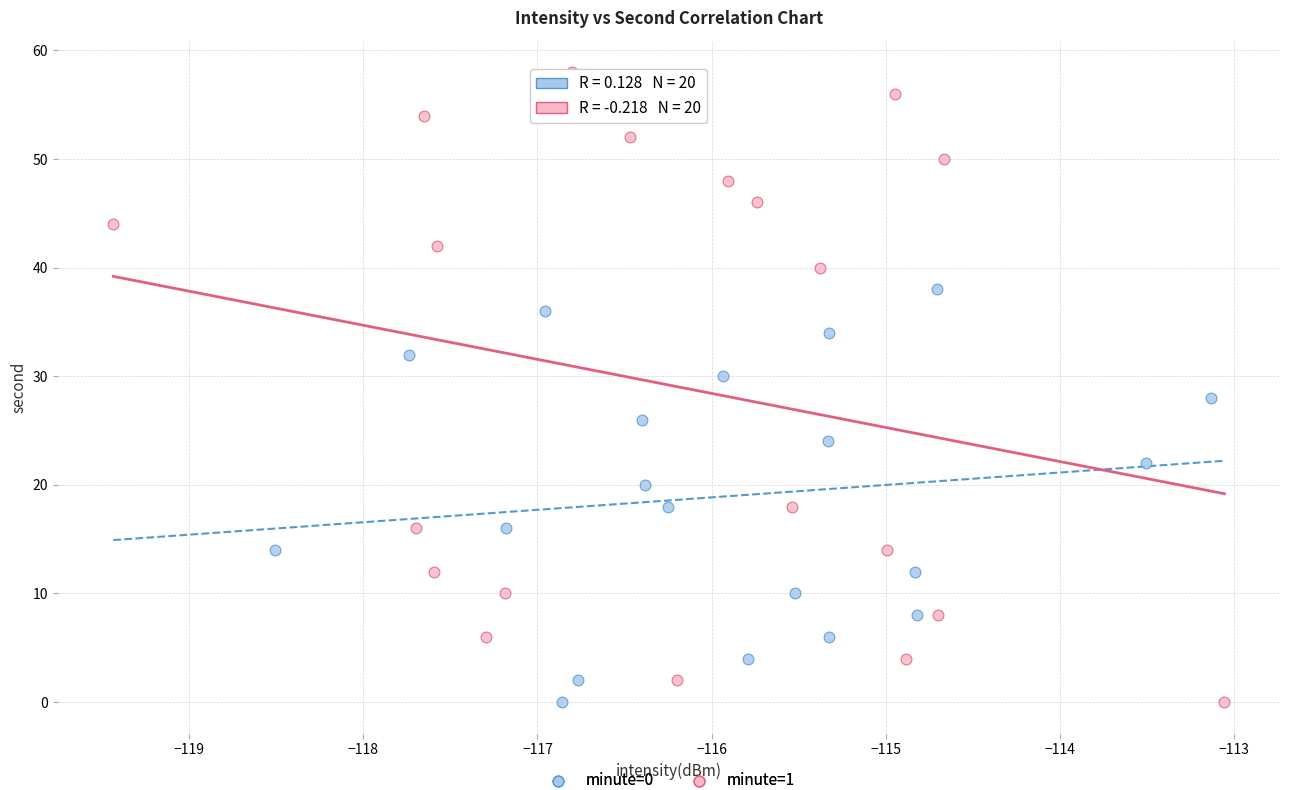

Which series reaches the maximum Y coordinate?

minute=1